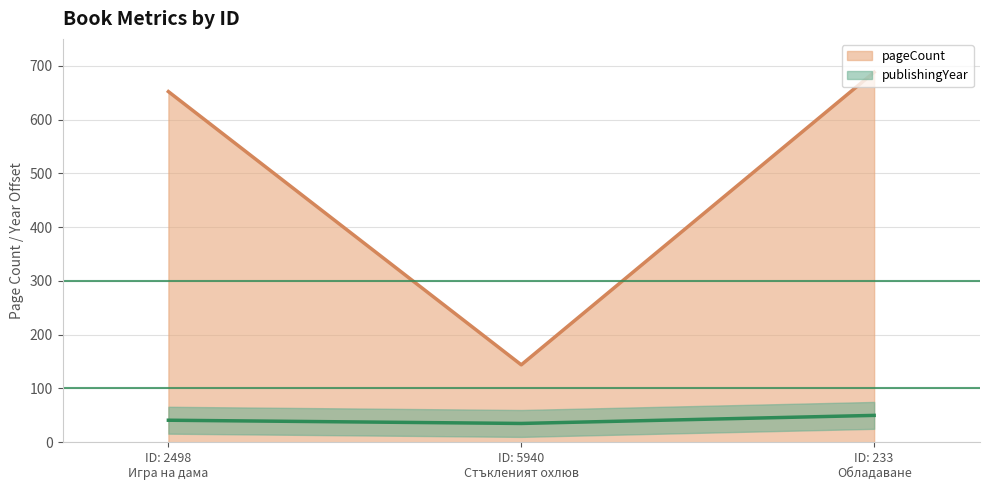

The pageCount series shows 652 at ID: 2498 Игра на дама. True or false?

True